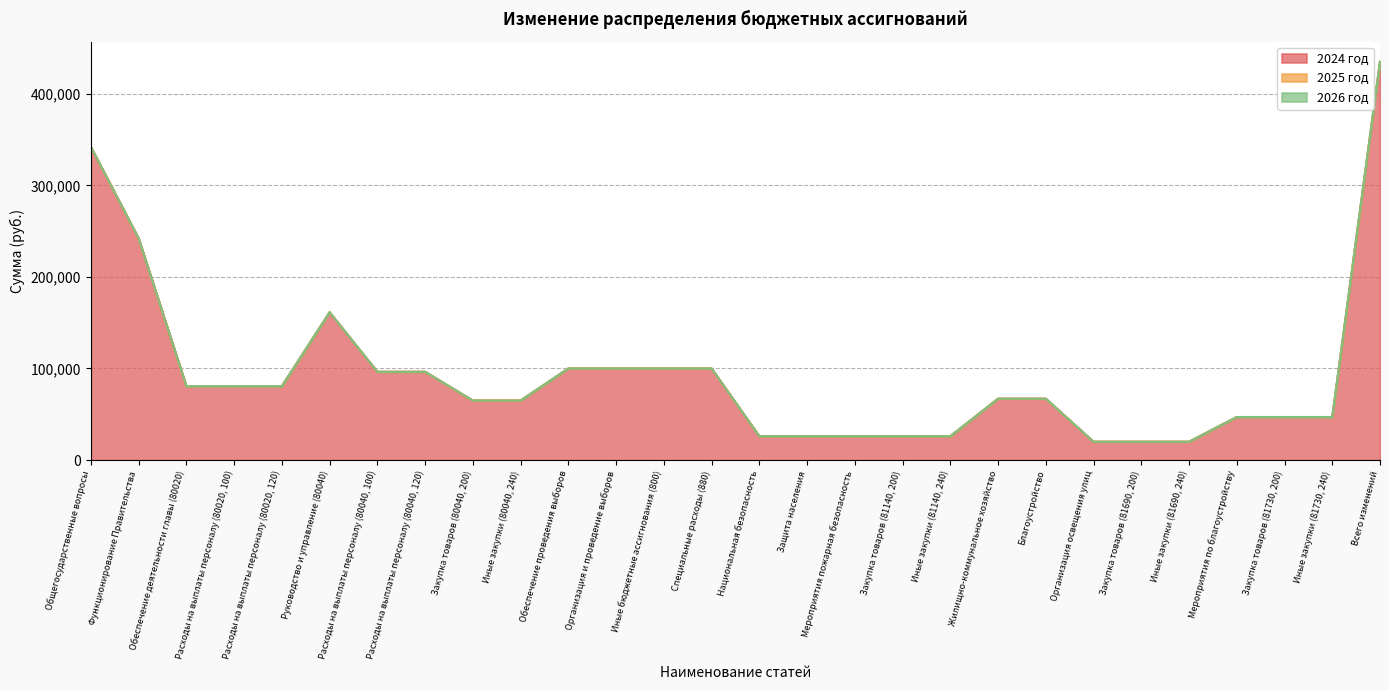

Rank the series at Расходы на выплаты персоналу (80020, 100) from lowest to highest value.

2025 год, 2026 год, 2024 год